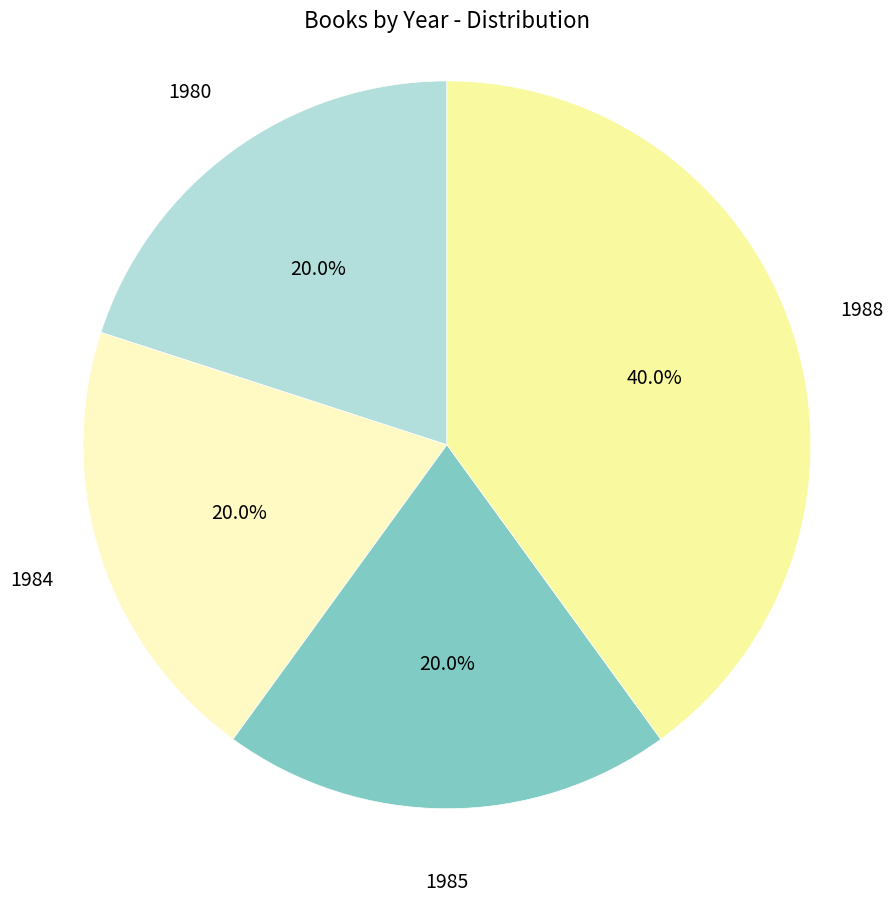

How many slices are in this pie chart?

4